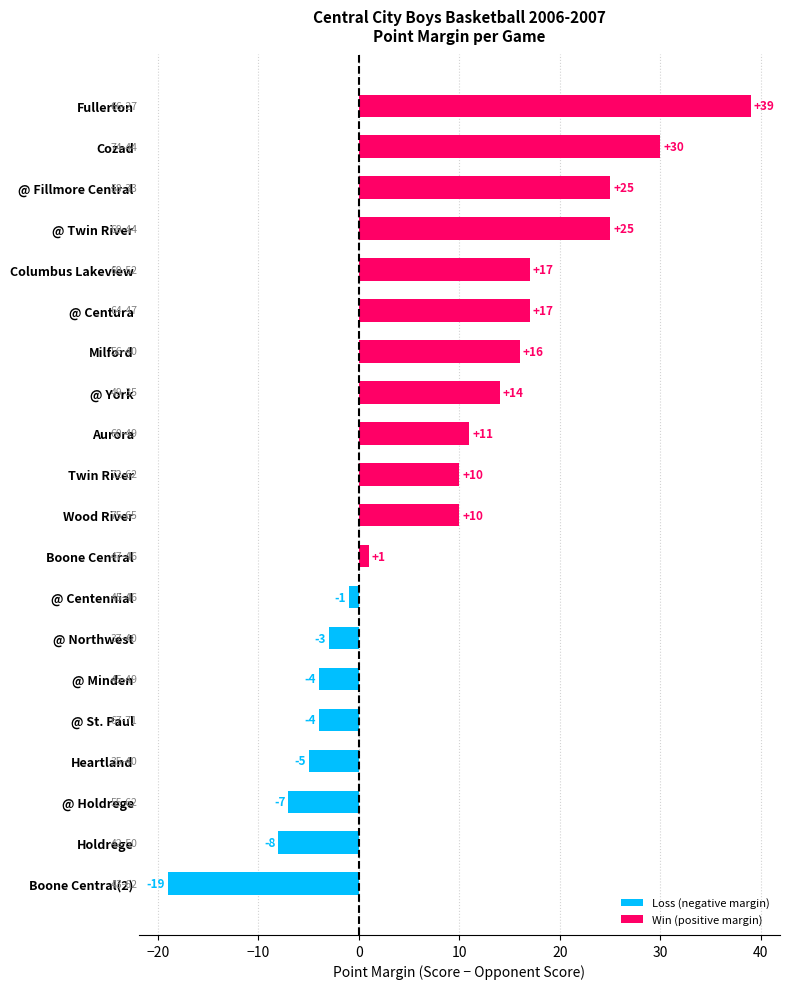

Reading bottom to top, list all the values displayed in this chart.

Boone Central(2)=-19	Holdrege=-8	@ Holdrege=-7	Heartland=-5	@ St. Paul=-4	@ Minden=-4	@ Northwest=-3	@ Centennial=-1	Boone Central=1	Wood River=10	Twin River=10	Aurora=11	@ York=14	Milford=16	@ Centura=17	Columbus Lakeview=17	@ Twin River=25	@ Fillmore Central=25	Cozad=30	Fullerton=39